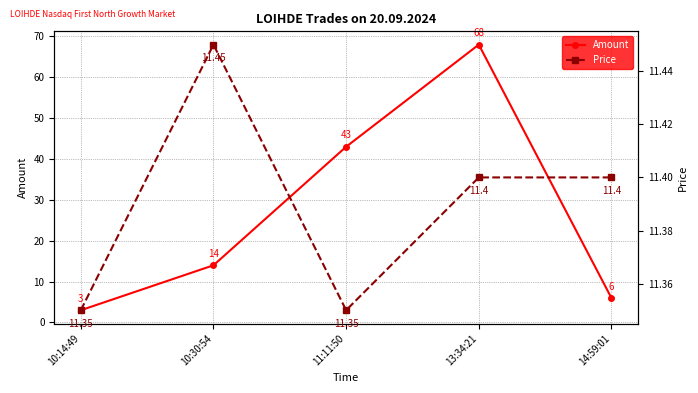

Is the value of Price at 10:30:54 greater than the value of Amount at 10:14:49?

Yes